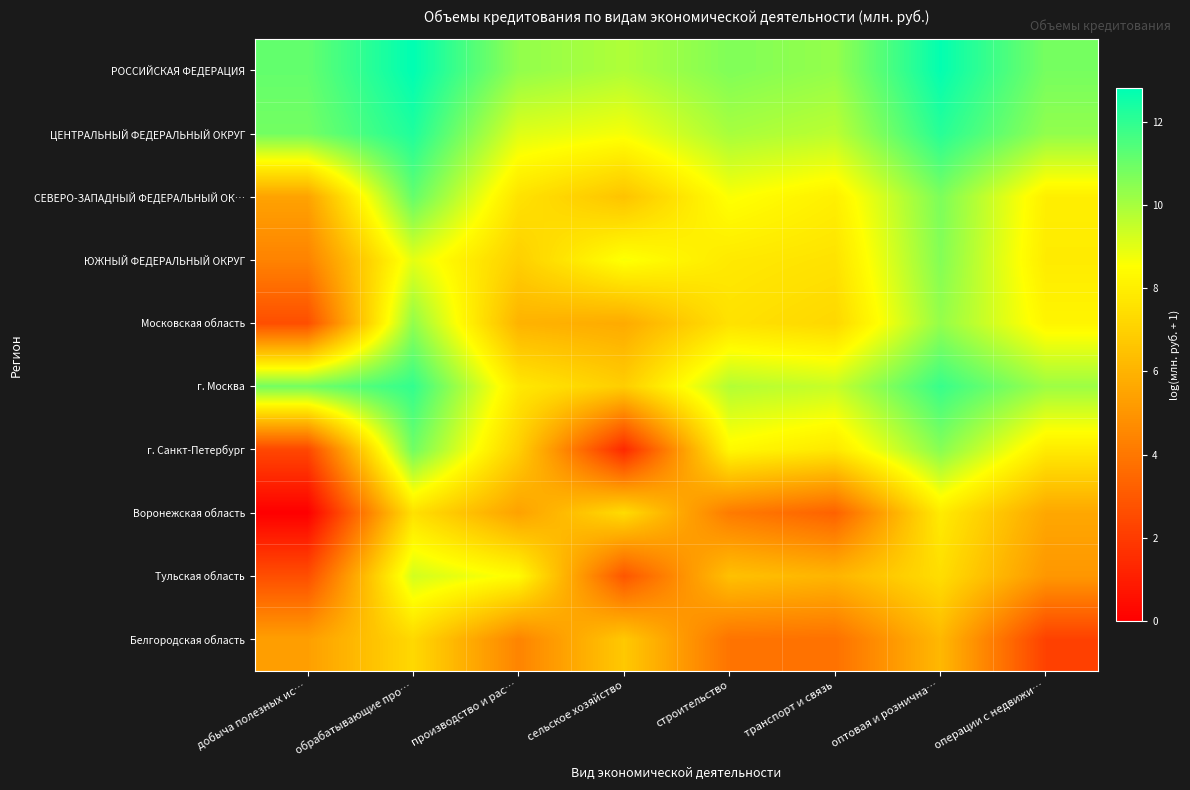

Reading right to left, list all the values displayed in this chart.

РОССИЙСКАЯ ФЕДЕРАЦИЯ: операции с недвижи…=10.8	оптовая и рознична…=12.7	транспорт и связь=10.3	строительство=10.6	сельское хозяйство=9.9	производство и рас…=10.4	обрабатывающие про…=12.8	добыча полезных ис…=11.1
ЦЕНТРАЛЬНЫЙ ФЕДЕРАЛЬНЫЙ ОКРУГ: операции с недвижи…=10.4	оптовая и рознична…=12.1	транспорт и связь=9.7	строительство=10.0	сельское хозяйство=8.7	производство и рас…=9.1	обрабатывающие про…=12.3	добыча полезных ис…=10.9
СЕВЕРО-ЗАПАДНЫЙ ФЕДЕРАЛЬНЫЙ ОК…: операции с недвижи…=8.0	оптовая и рознична…=10.7	транспорт и связь=8.0	строительство=8.6	сельское хозяйство=6.6	производство и рас…=7.6	обрабатывающие про…=11.1	добыча полезных ис…=5.5
ЮЖНЫЙ ФЕДЕРАЛЬНЫЙ ОКРУГ: операции с недвижи…=7.9	оптовая и рознична…=10.6	транспорт и связь=7.6	строительство=7.8	сельское хозяйство=8.6	производство и рас…=7.0	обрабатывающие про…=9.0	добыча полезных ис…=4.4
Московская область: операции с недвижи…=8.2	оптовая и рознична…=10.3	транспорт и связь=7.2	строительство=7.6	сельское хозяйство=5.7	производство и рас…=6.0	обрабатывающие про…=10.4	добыча полезных ис…=2.6
г. Москва: операции с недвижи…=10.2	оптовая и рознична…=11.9	транспорт и связь=9.5	строительство=9.8	сельское хозяйство=6.9	производство и рас…=7.8	обрабатывающие про…=11.9	добыча полезных ис…=10.9
г. Санкт-Петербург: операции с недвижи…=7.9	оптовая и рознична…=10.5	транспорт и связь=7.8	строительство=8.3	сельское хозяйство=1.4	производство и рас…=6.9	обрабатывающие про…=10.9	добыча полезных ис…=2.4
Воронежская область: операции с недвижи…=5.6	оптовая и рознична…=7.9	транспорт и связь=3.3	строительство=4.1	сельское хозяйство=7.4	производство и рас…=5.4	обрабатывающие про…=7.5	добыча полезных ис…=0.0
Тульская область: операции с недвижи…=5.1	оптовая и рознична…=7.4	транспорт и связь=6.1	строительство=6.4	сельское хозяйство=2.9	производство и рас…=8.4	обрабатывающие про…=9.3	добыча полезных ис…=2.6
Белгородская область: операции с недвижи…=2.2	оптовая и рознична…=6.2	транспорт и связь=3.8	строительство=3.9	сельское хозяйство=6.7	производство и рас…=4.4	обрабатывающие про…=7.3	добыча полезных ис…=5.3